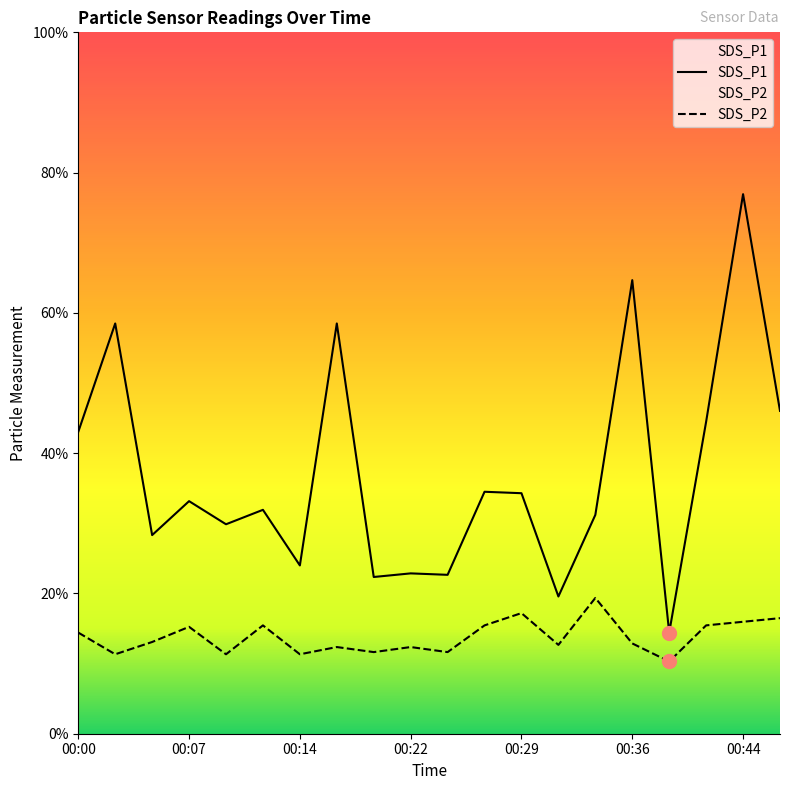

At how many categories does at least one series exceed 3?

12